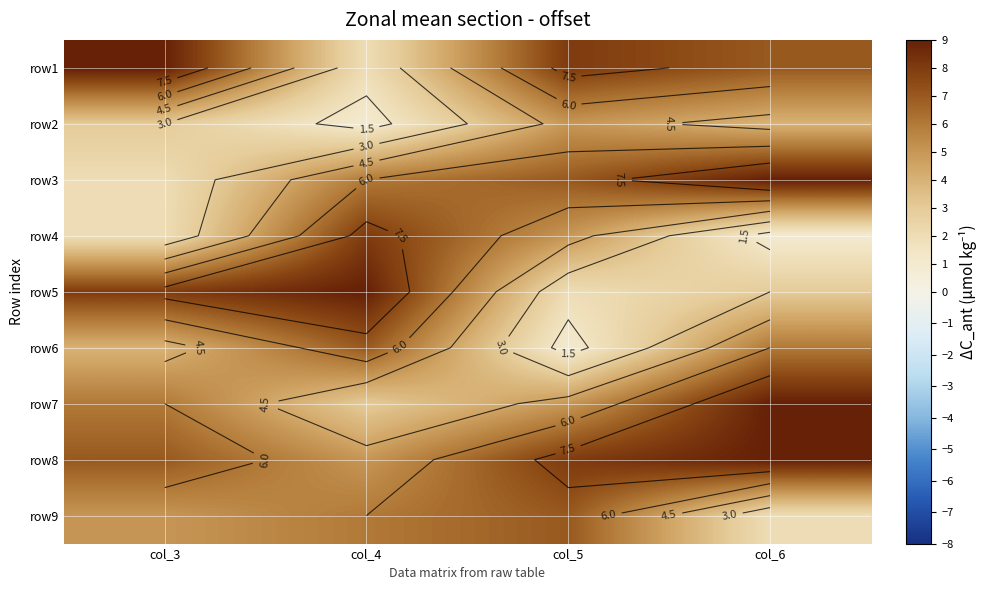

Rank the series by their maximum value, from lowest to highest.

row2, row6, row9, row4, row1, row3, row5, row7, row8